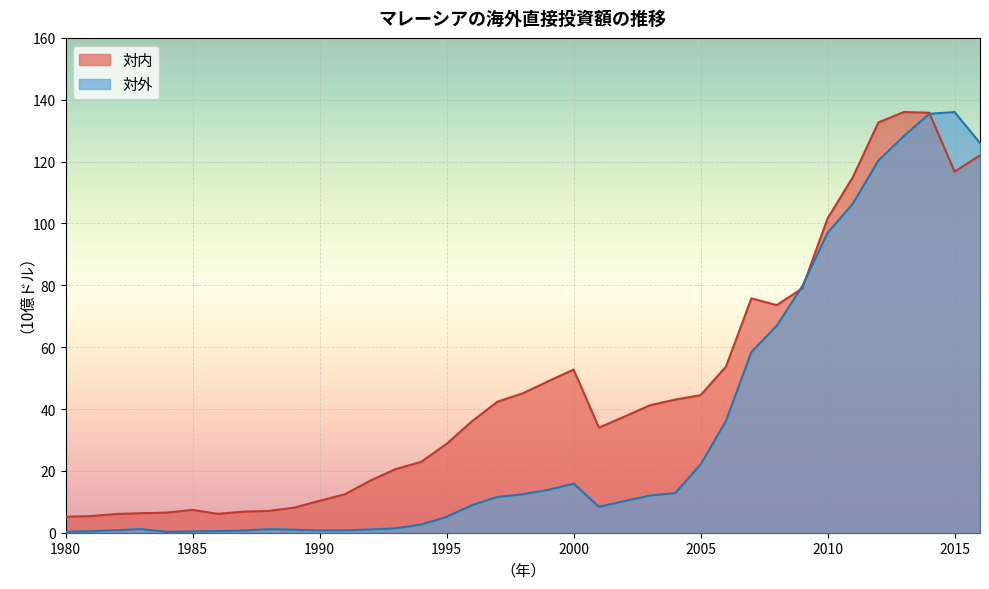

What is the difference between the highest and lowest values at 2013?

7.8